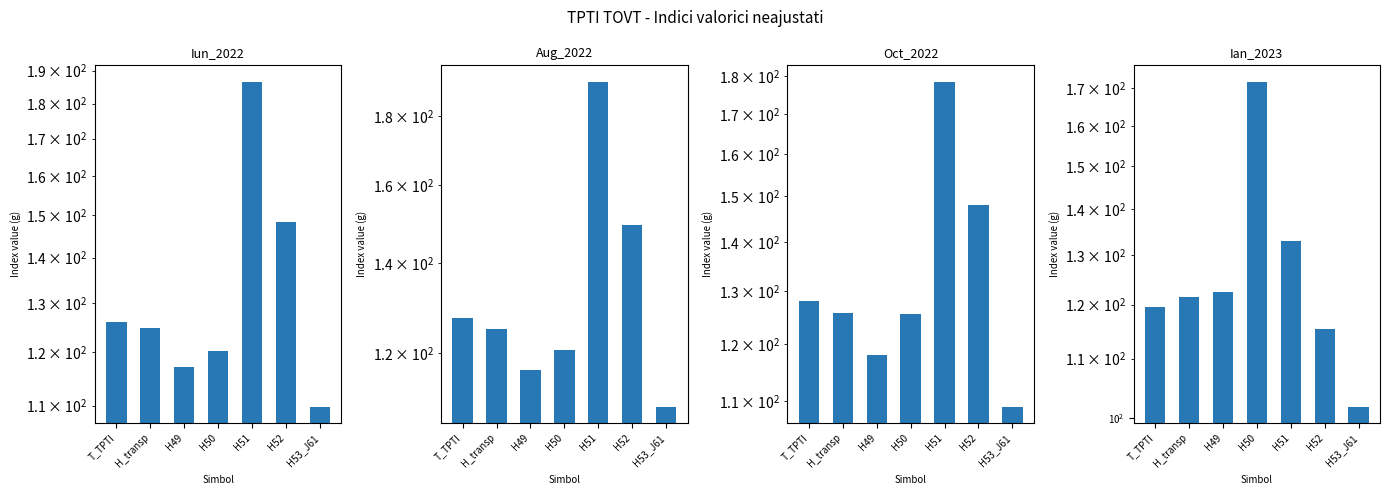

How many bars are there in total?

28